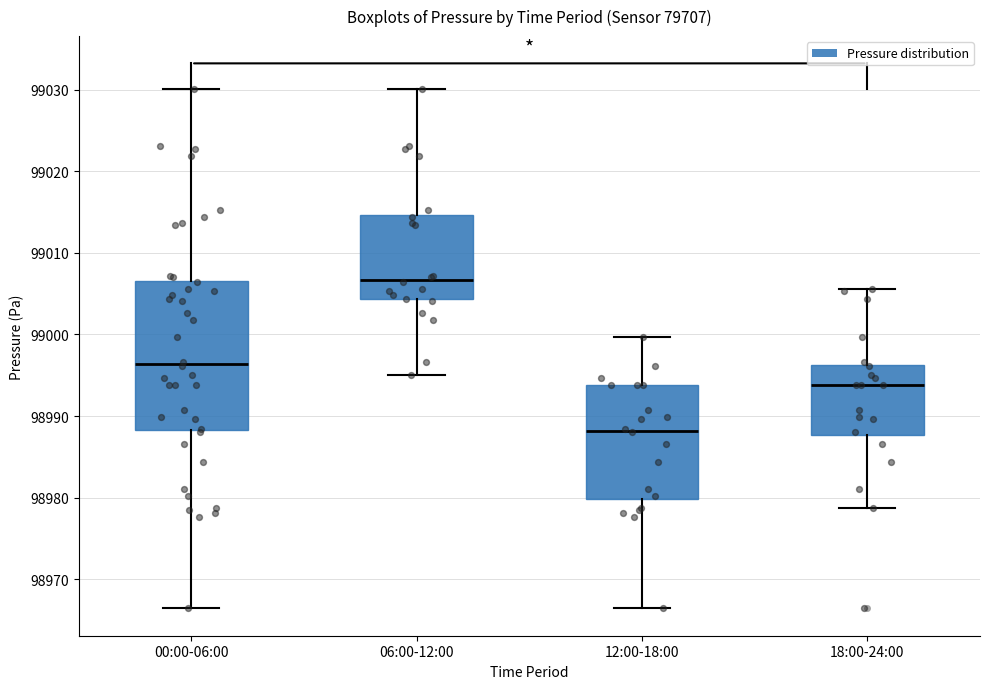

Where does the lower whisker of the box for 12:00-18:00 end on the y-axis? The values are not printed on the chart, so give them approximately, as read against the axis.

98966